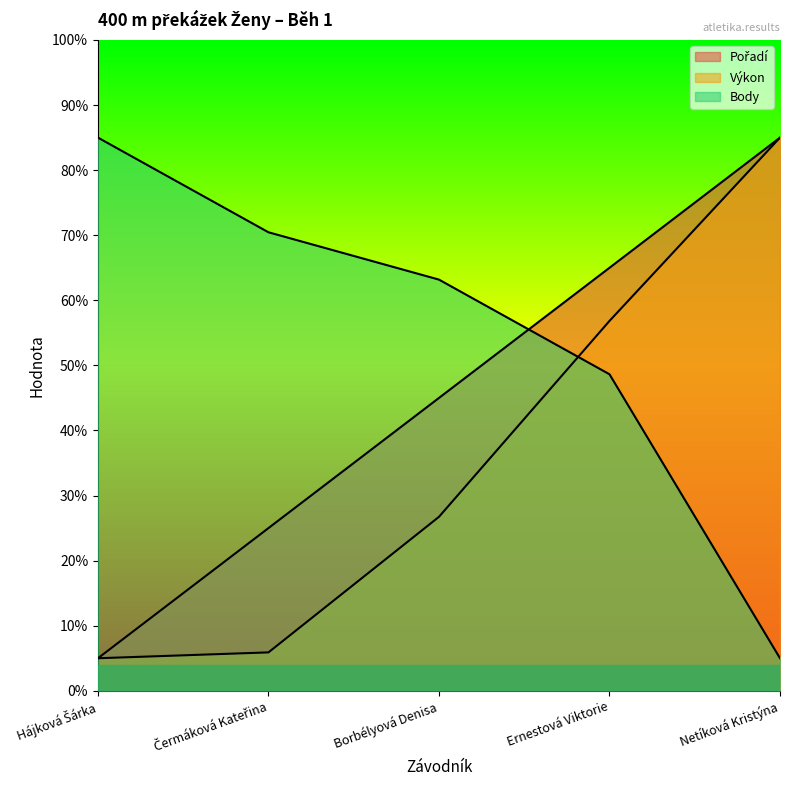

What is the spread (max minus min) of values at Čermáková Kateřina?

64.6